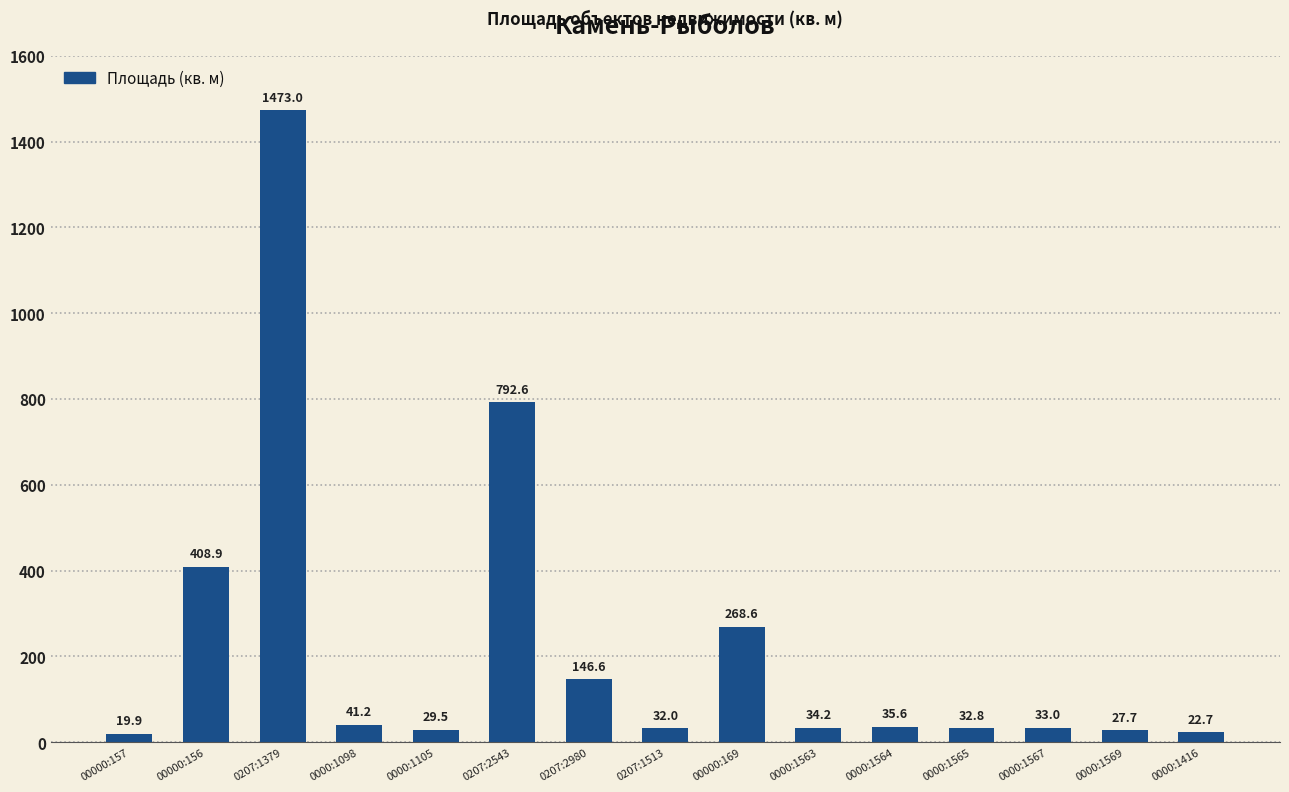

What is the difference between the maximum and minimum values?

1453.1